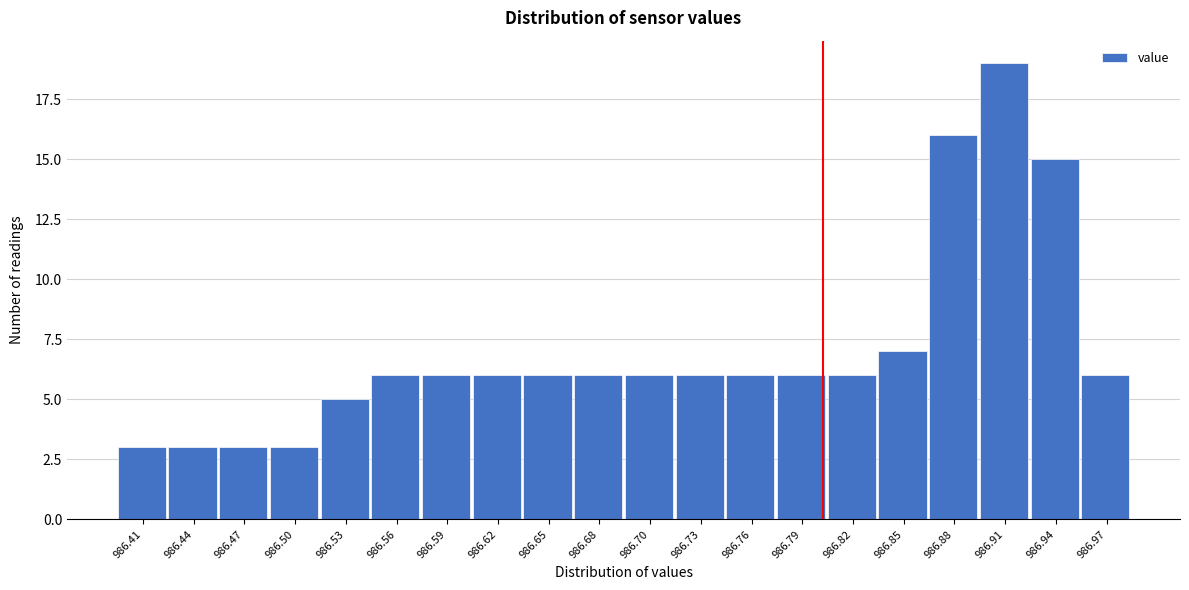

Reading left to right, what are all the values shown in this chart?

986.41=3	986.44=3	986.47=3	986.50=3	986.53=5	986.56=6	986.59=6	986.62=6	986.65=6	986.68=6	986.70=6	986.73=6	986.76=6	986.79=6	986.82=6	986.85=7	986.88=16	986.91=19	986.94=15	986.97=6